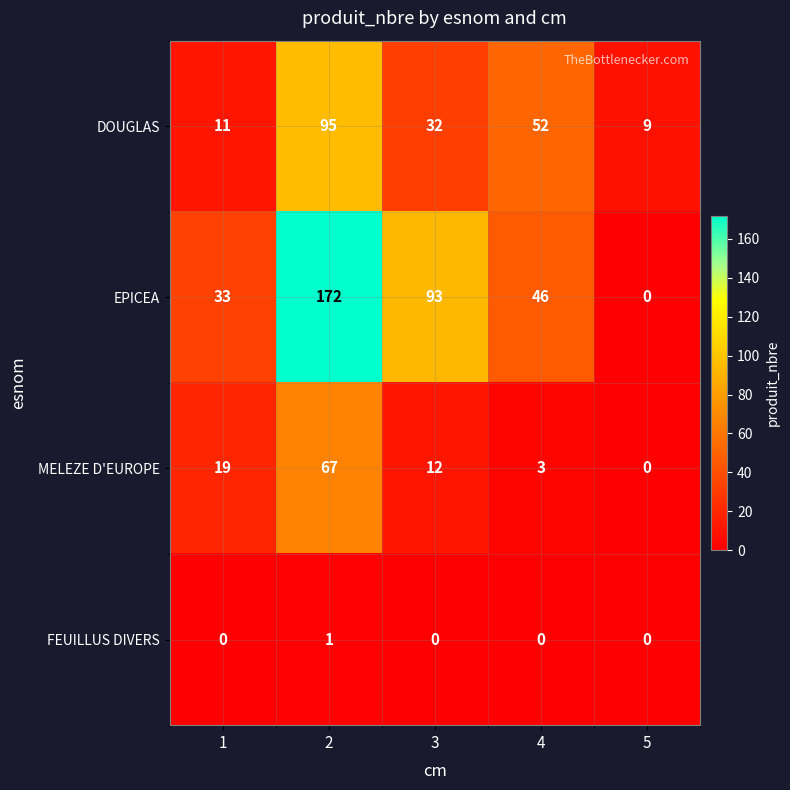

Count the number of categories in the chart.

5